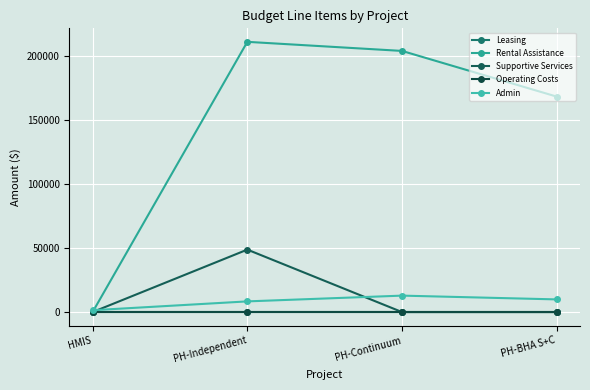

What is the maximum value shown in the chart?

211308